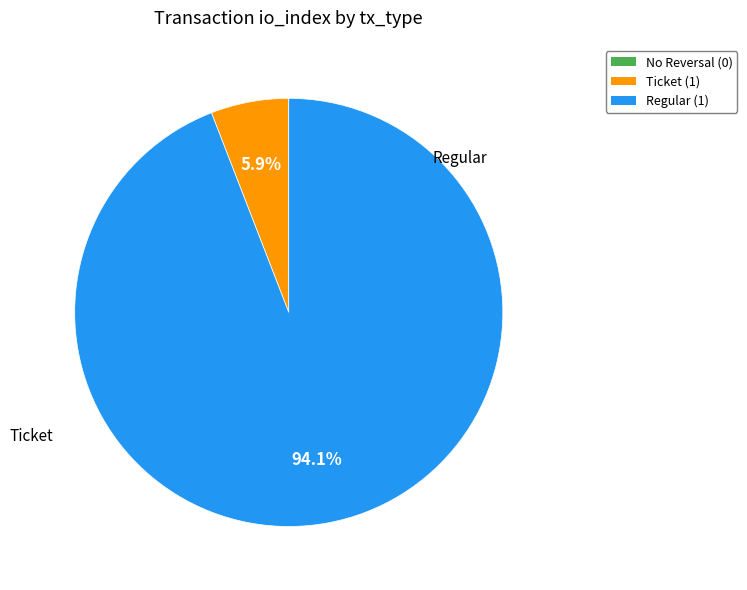

Is there any slice that represents more than half of the pie?

Yes